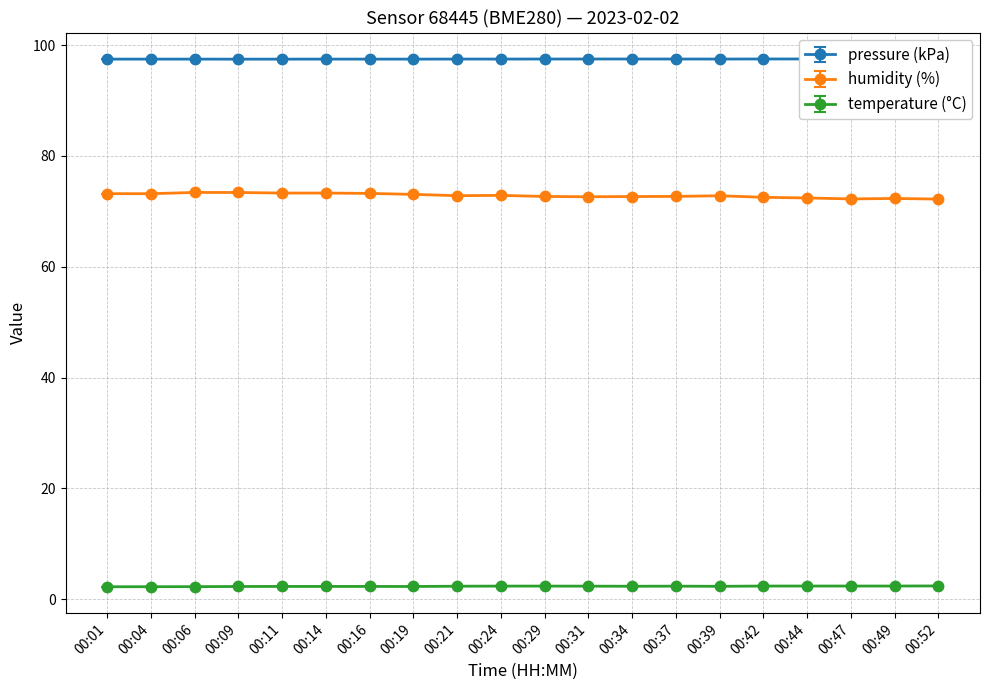

Which series has the widest spread of values?

humidity